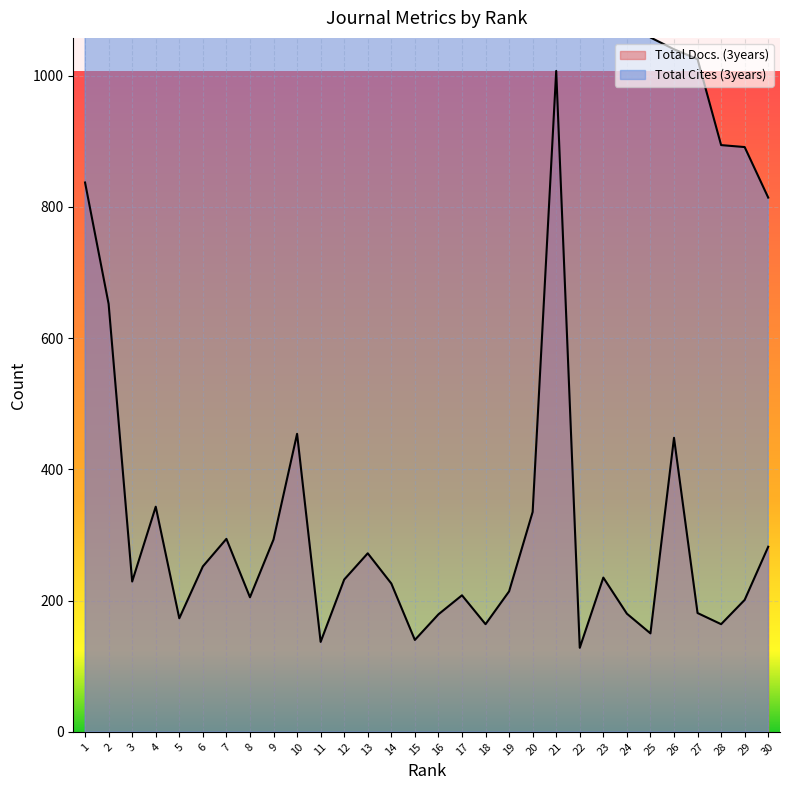

At which category is the sum across all series the highest?

2